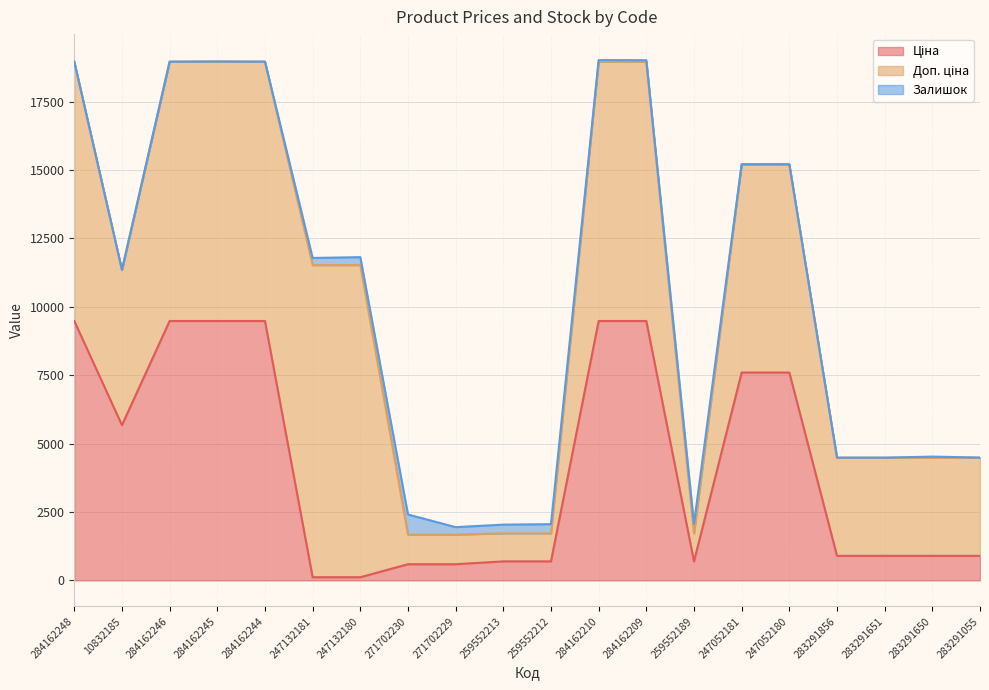

Rank the series by their average value, from lowest to highest.

Залишок, Ціна, Доп. ціна